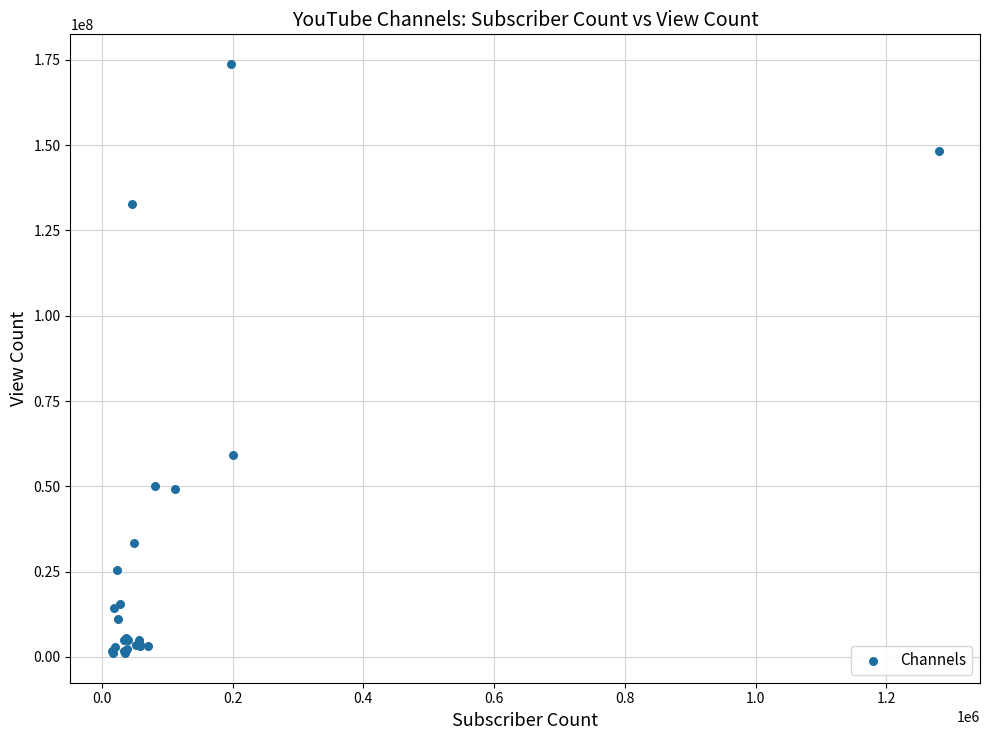

What Y value in the scatter plot is closest to 87464915?

59194489